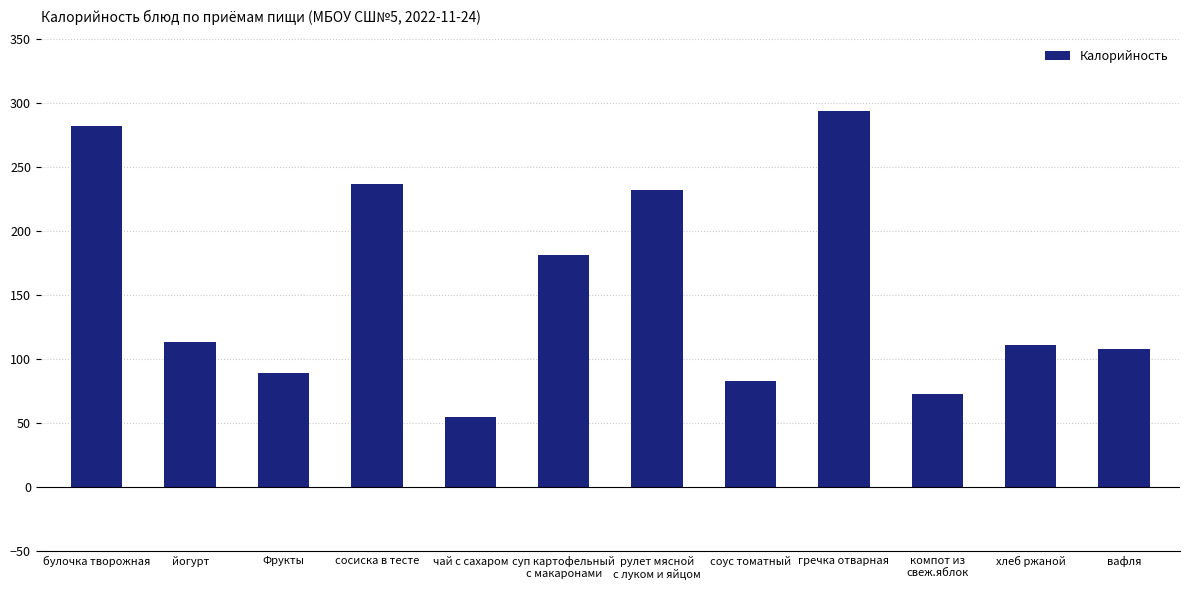

The value at соус томатный is 33. True or false?

False